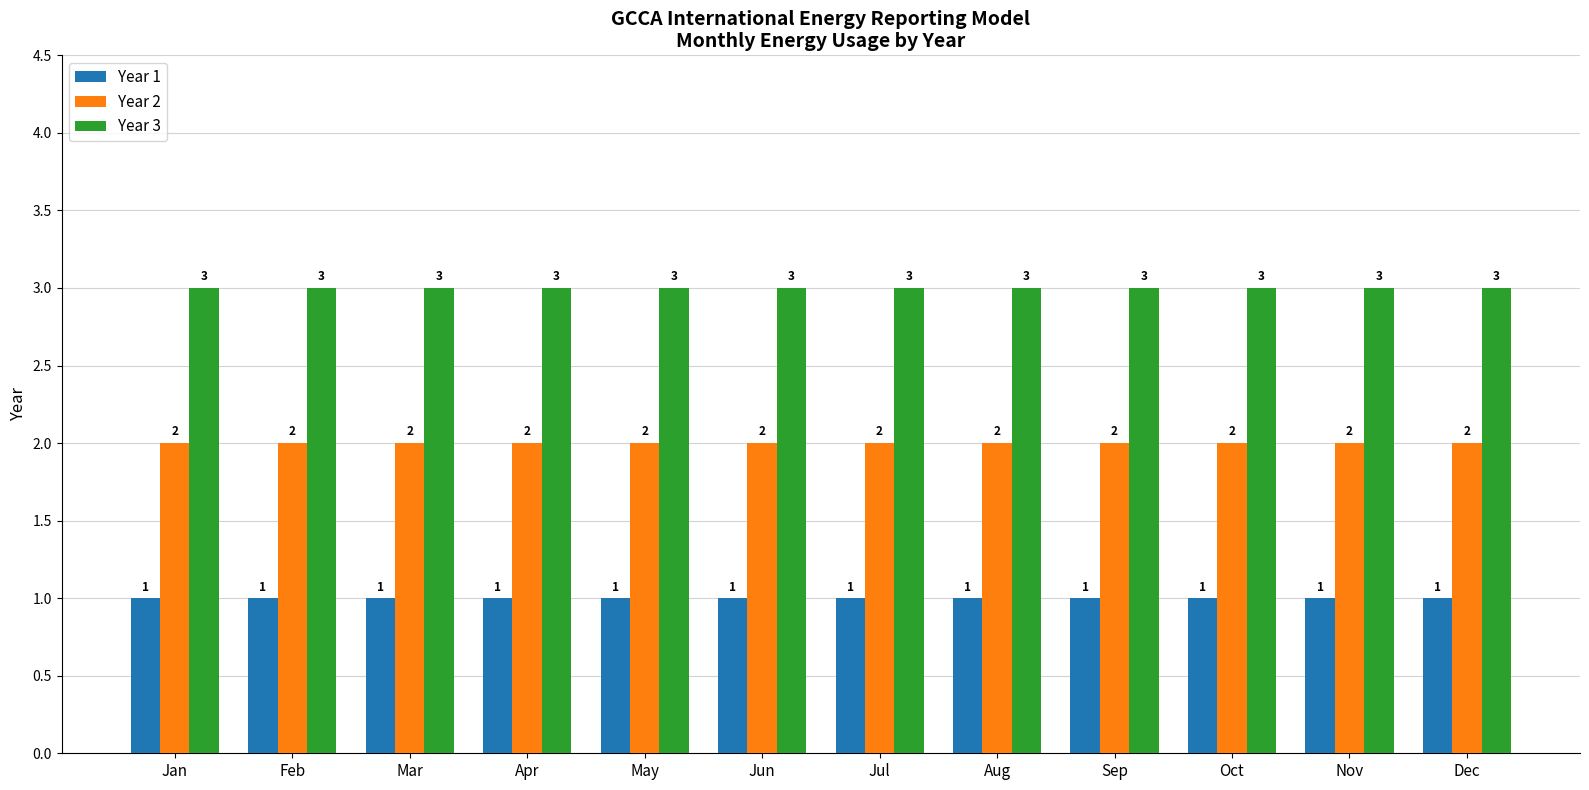

Reading left to right, list all the values displayed in this chart.

Year 1: Jan=1	Feb=1	Mar=1	Apr=1	May=1	Jun=1	Jul=1	Aug=1	Sep=1	Oct=1	Nov=1	Dec=1
Year 2: Jan=2	Feb=2	Mar=2	Apr=2	May=2	Jun=2	Jul=2	Aug=2	Sep=2	Oct=2	Nov=2	Dec=2
Year 3: Jan=3	Feb=3	Mar=3	Apr=3	May=3	Jun=3	Jul=3	Aug=3	Sep=3	Oct=3	Nov=3	Dec=3